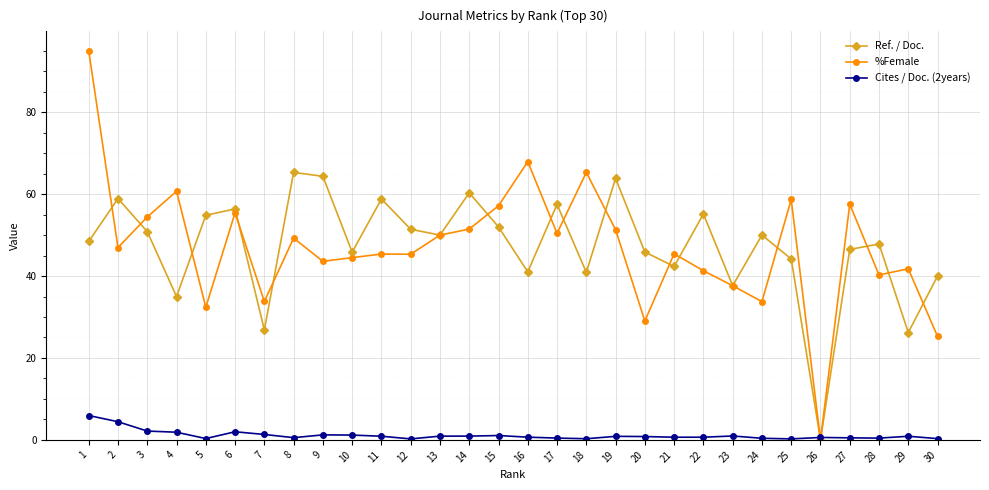

Read the Ref. / Doc. value at 16.

41.0